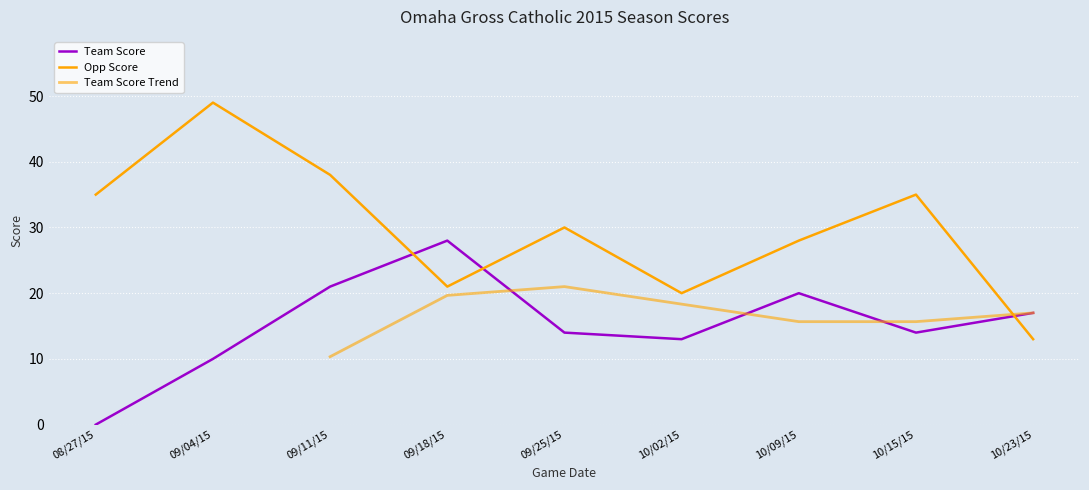

How many interior local valleys does the Team Score series have?

2